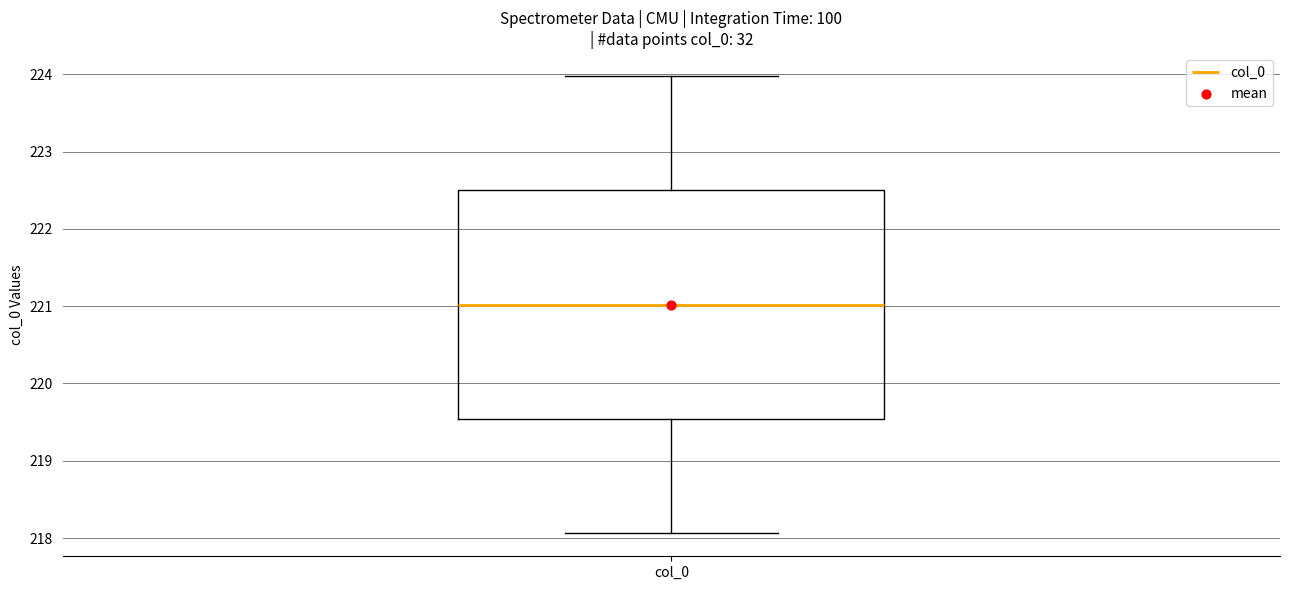

Transcribe this box plot: give where the median line is, the range the box spans, and where the two whiskers end, as read against the y-axis. The values are not printed on the chart, so give them approximately, as read against the axis.

median 221.0, box 219.5 to 222.5, whiskers 218.1 to 224.0